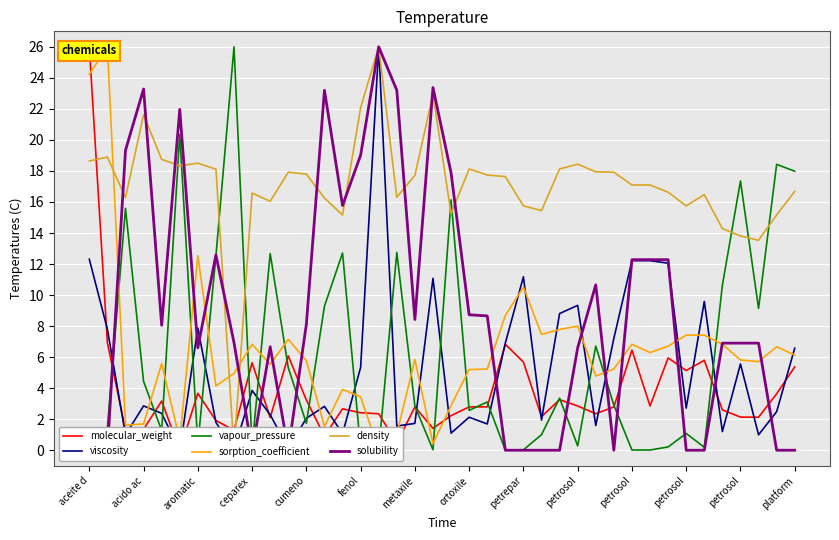

At which category is the sum across all series the highest?

aceite d